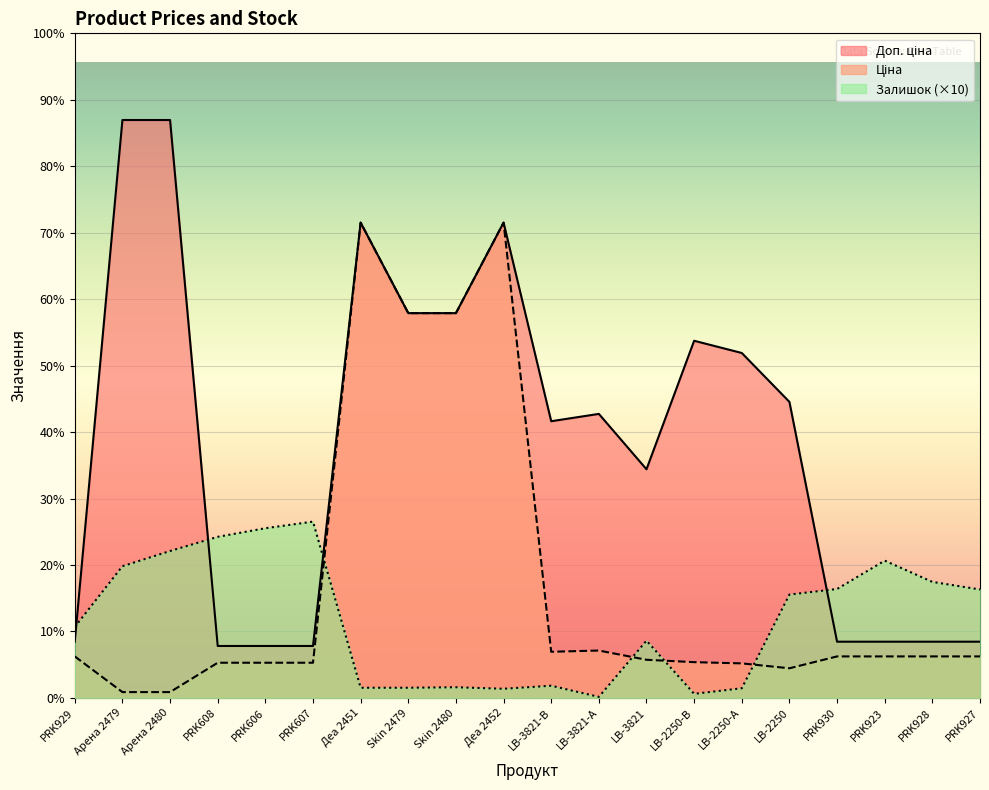

What is the difference between the second highest and minimum values in the Ціна series?

9269.9